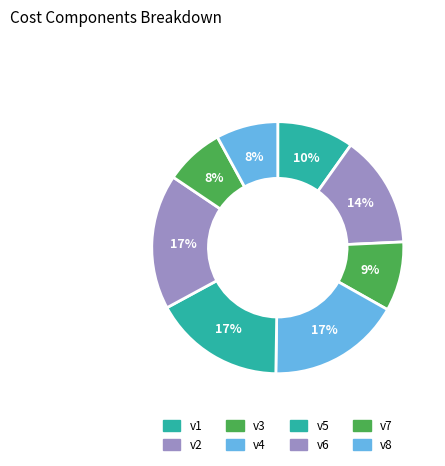

How many slices are in this pie chart?

8